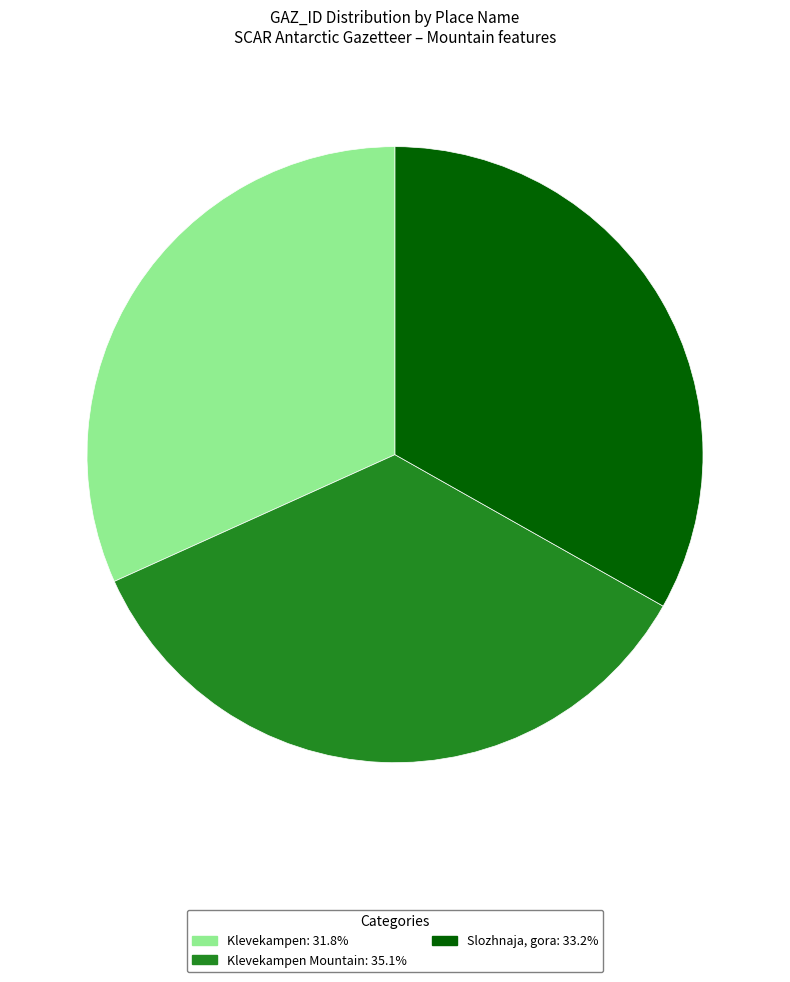

Count the number of slices in the pie.

3